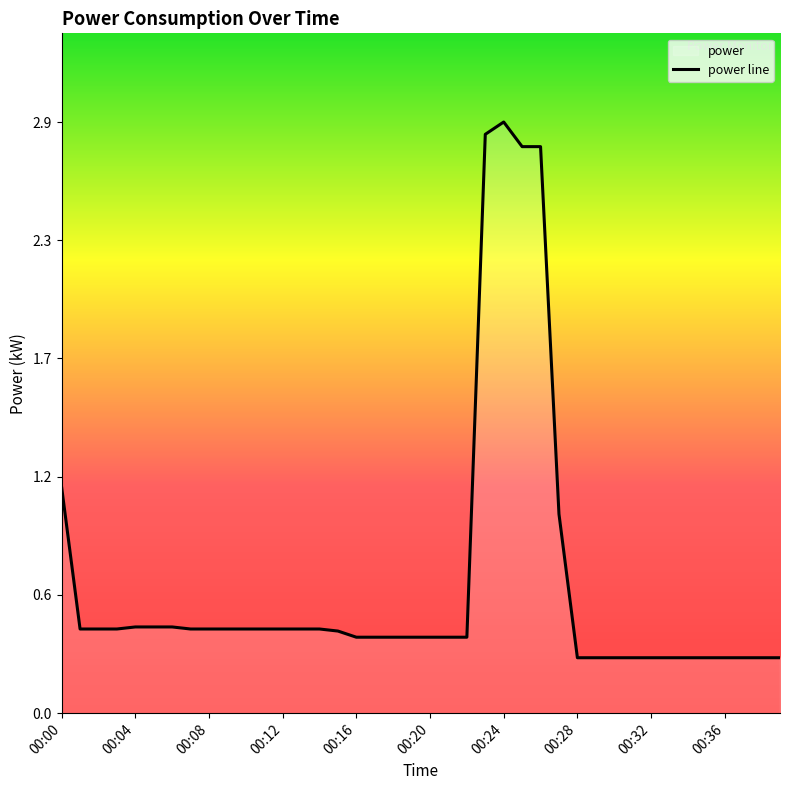

Read the value at 31.

0.3